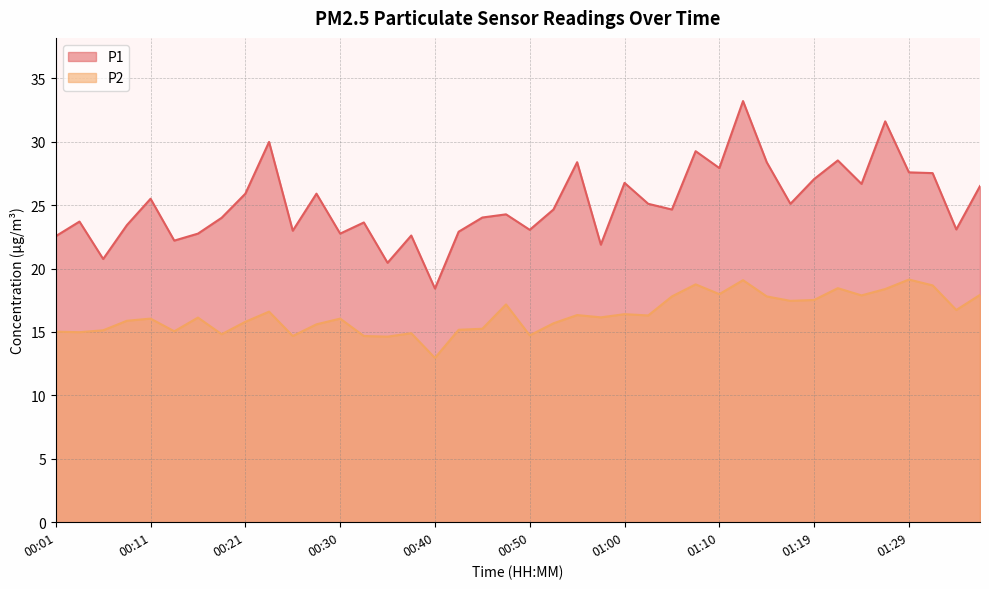

The P2 series shows 4.8 at 00:08. True or false?

False